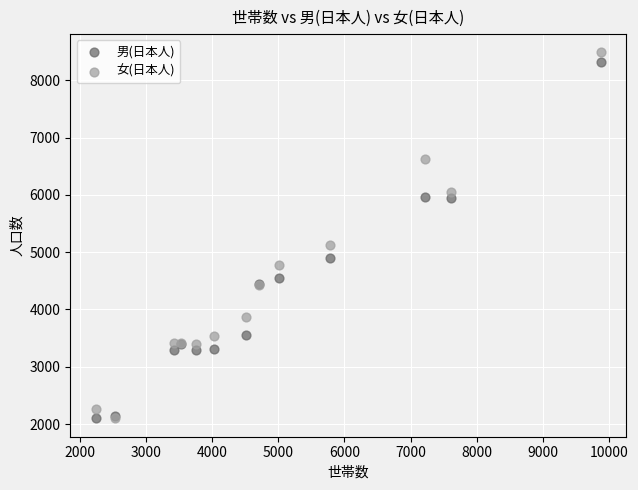

In the 男(日本人) series, what Y value is closest to 5213?

4895